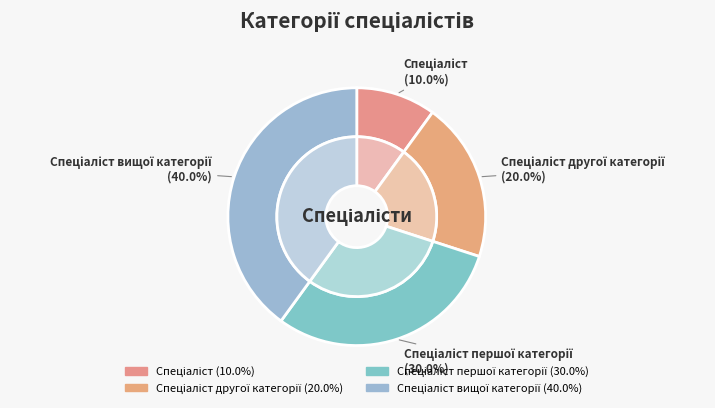

What percentage do Спеціаліст першої категорії and Спеціаліст together represent?

40.0%